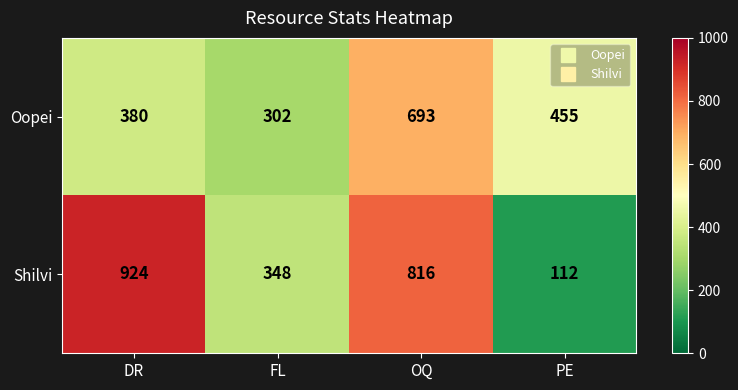

What is the difference between the Shilvi values at PE and DR?

812